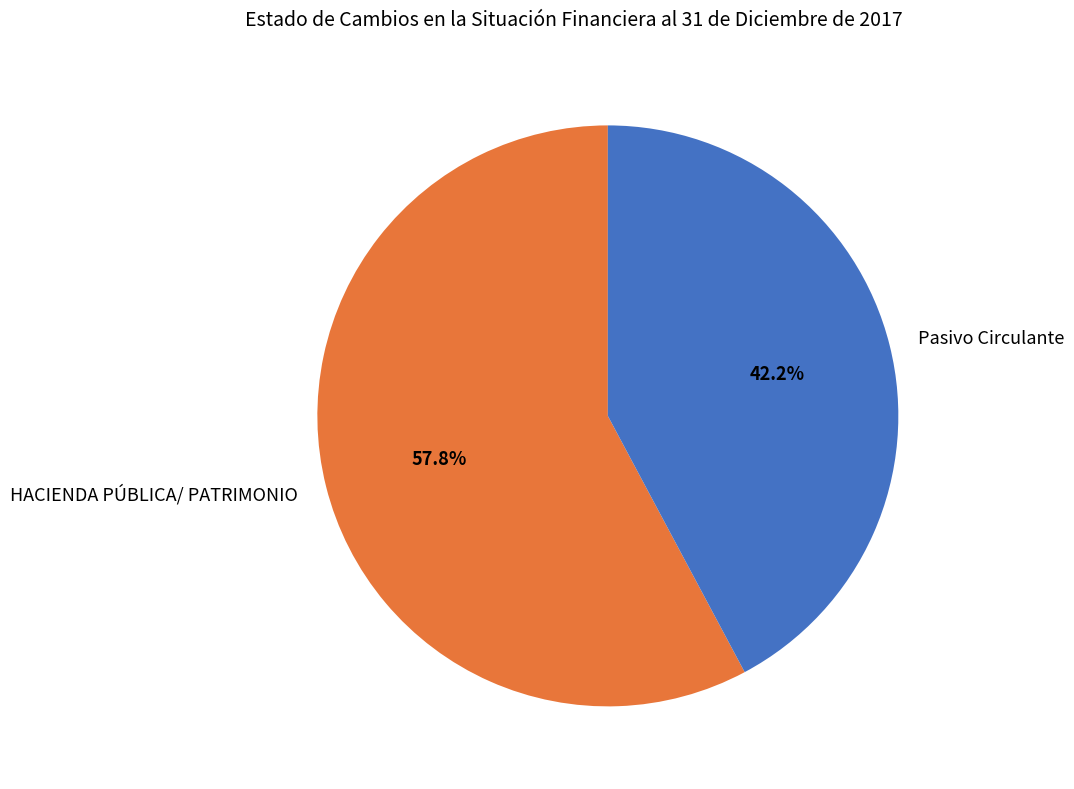

Which has a higher value, Pasivo Circulante or HACIENDA PÚBLICA/ PATRIMONIO?

HACIENDA PÚBLICA/ PATRIMONIO